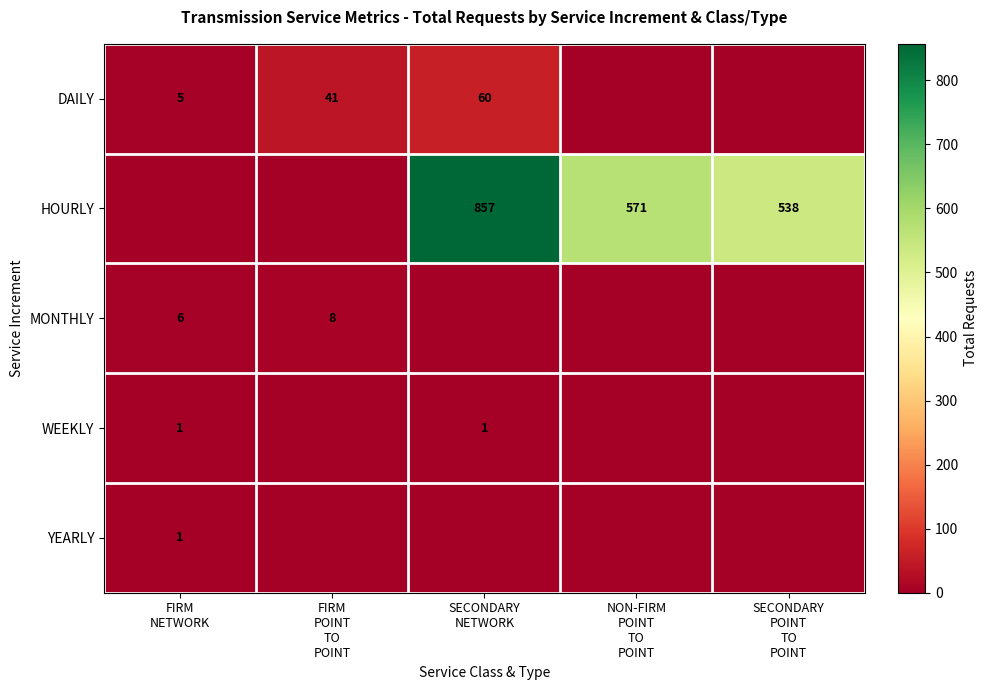

What is the total value across all series at FIRM
POINT
TO
POINT?

49